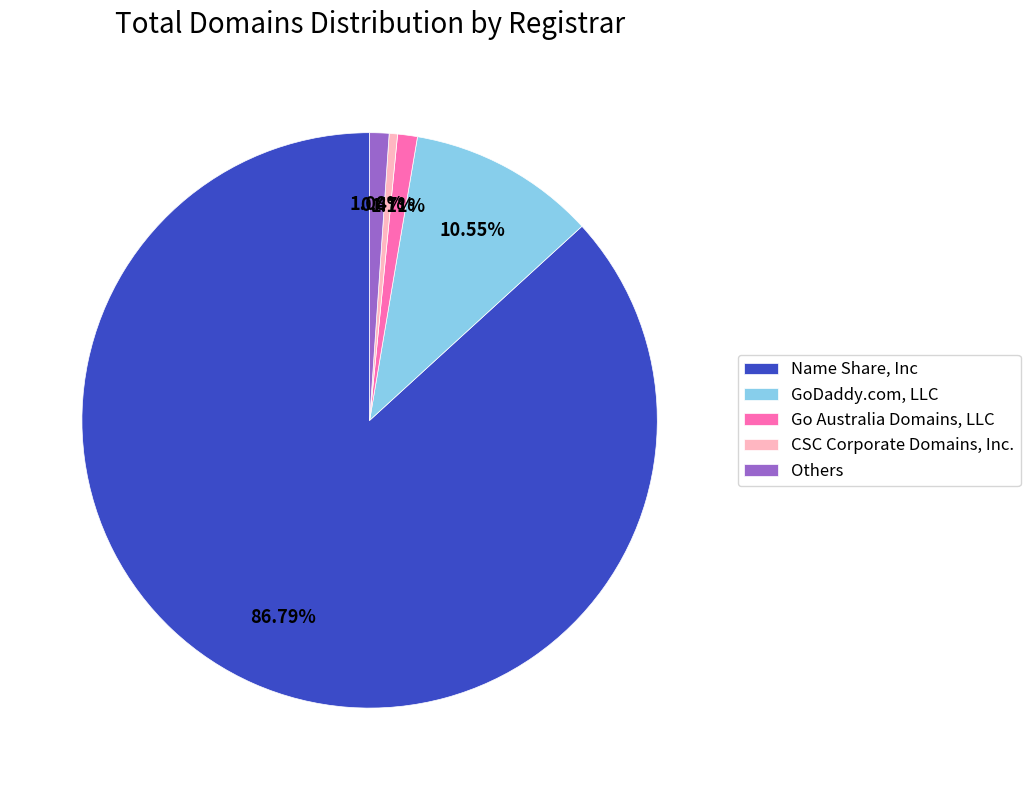

Count the number of slices in the pie.

5